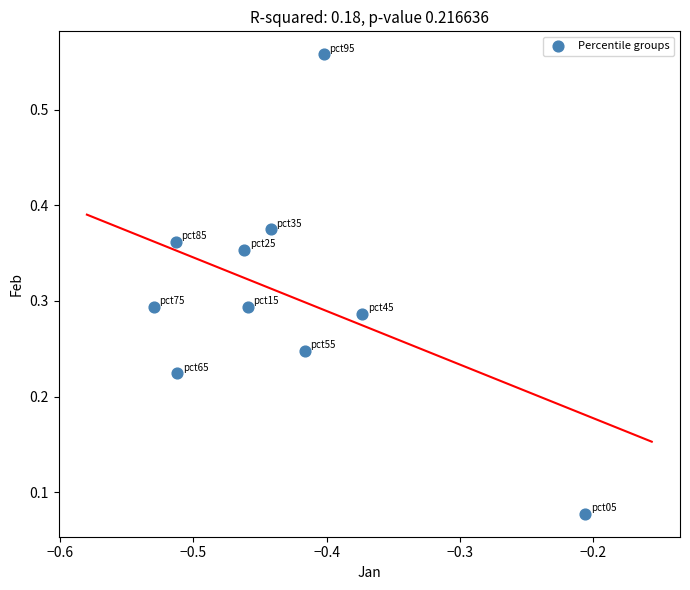

What is the average X value?

-0.4